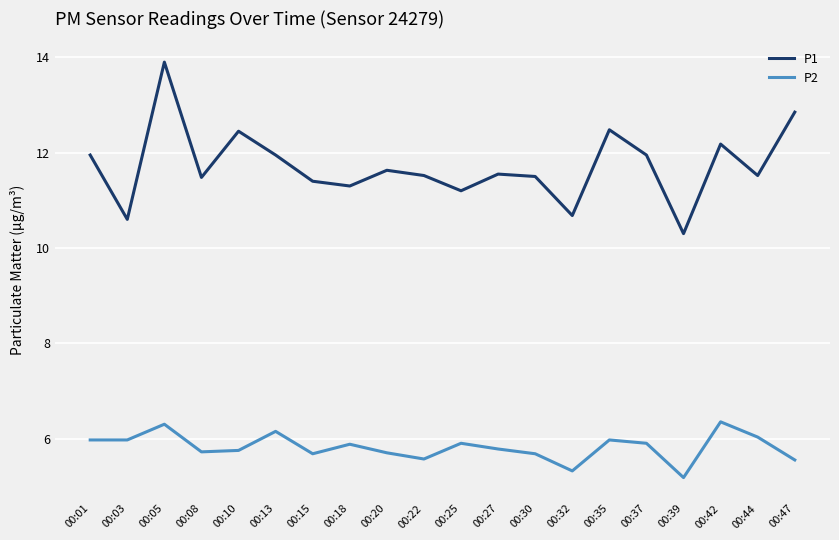

What is the total value across all series at 00:01?

17.9